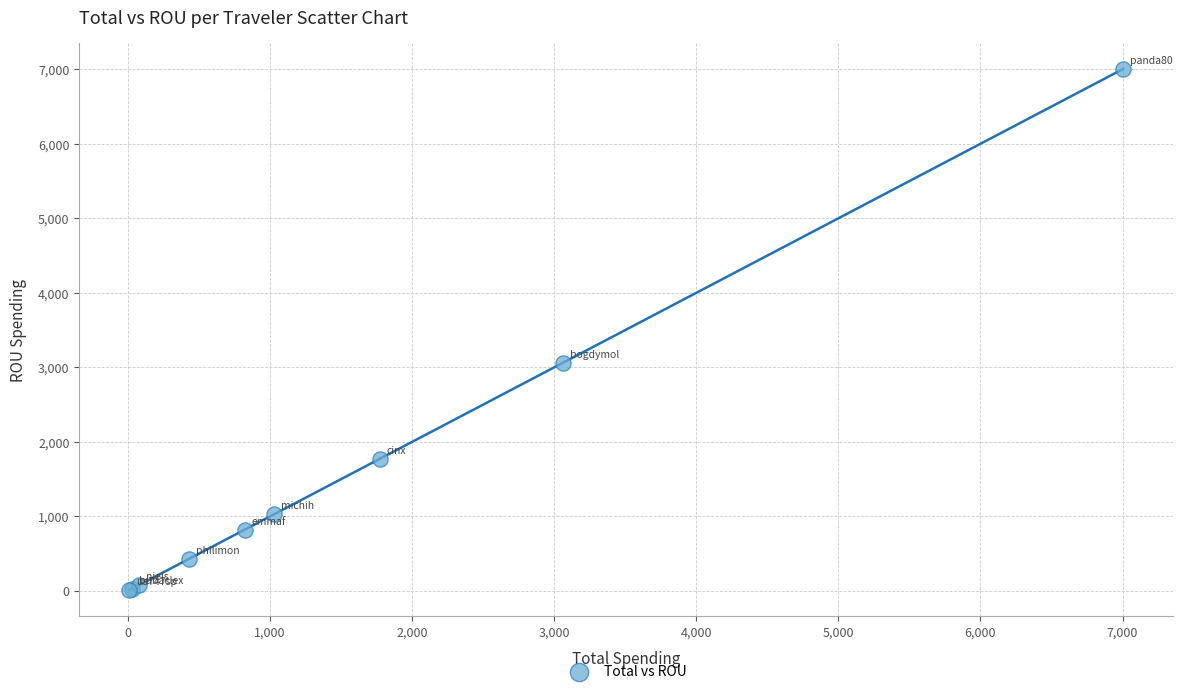

What Y value in the scatter plot is closest to 3505?

3060.2